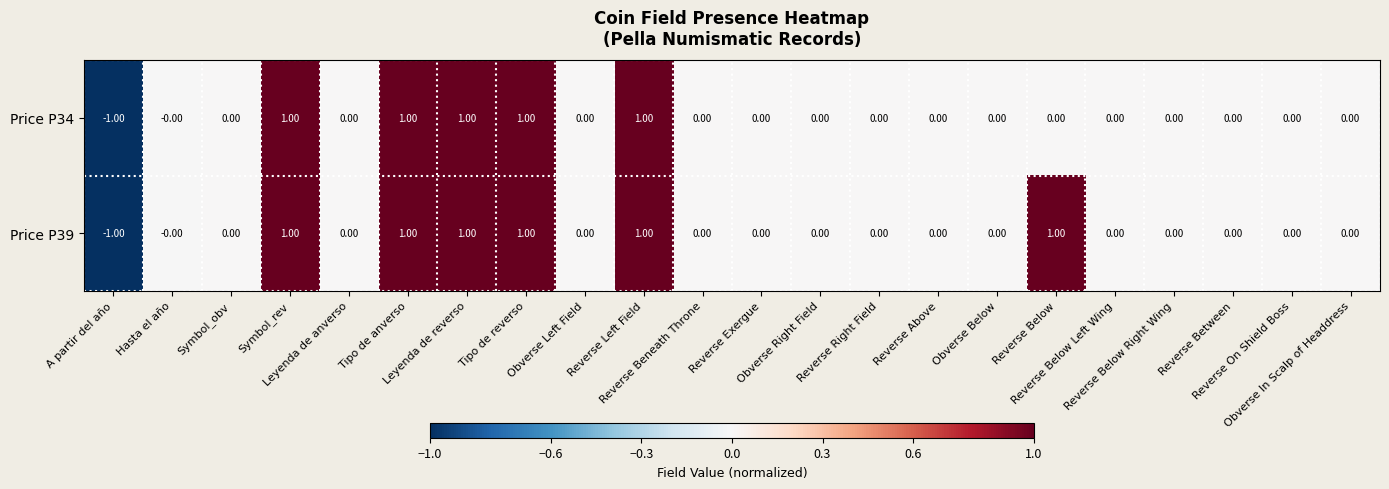

Which series has the largest total across all categories?

Price P39